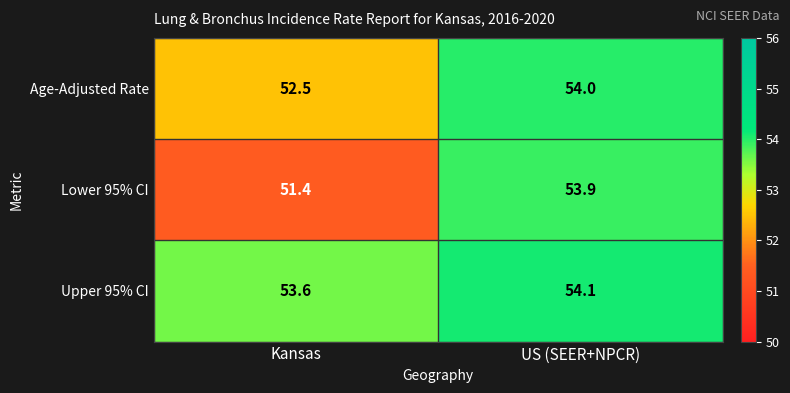

Which category has the lowest value in the Lower 95% CI series?

Kansas